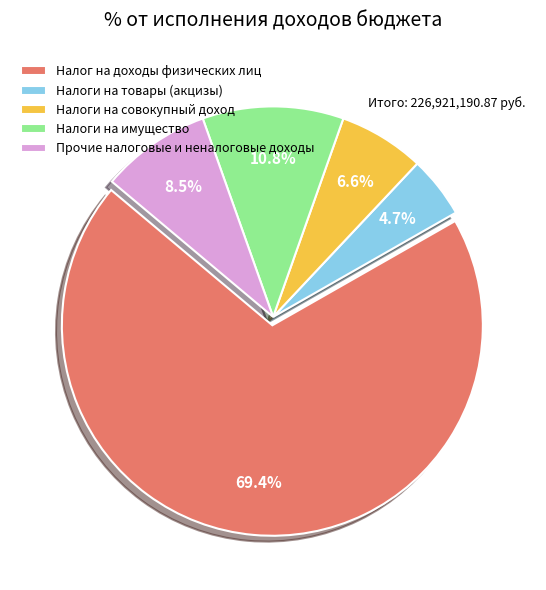

What percentage do Налог на доходы физических лиц and Налоги на товары (акцизы) together represent?

74.1%